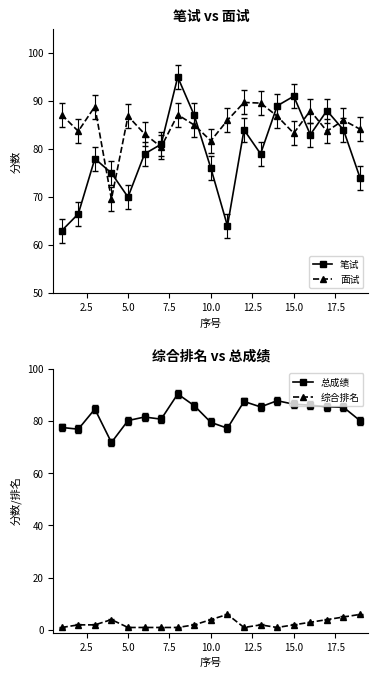

How many series are shown in this chart?

4